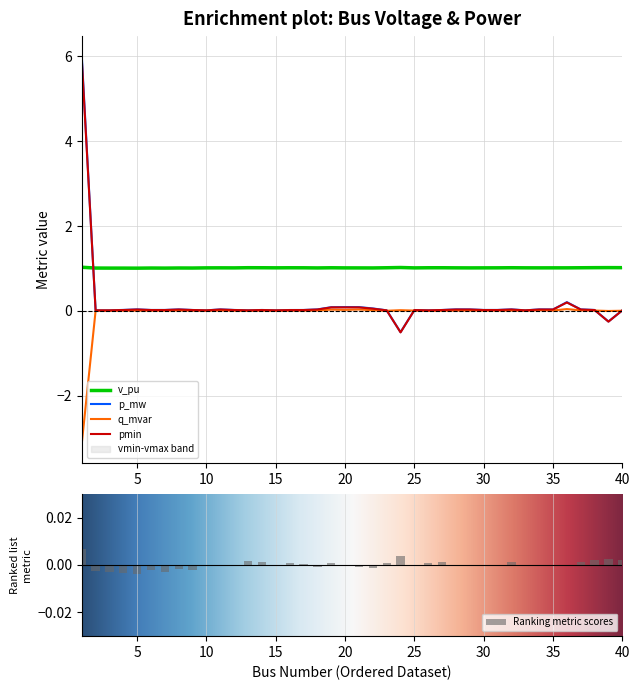

True or false: v_pu has a value of 1.7 at 25.

False